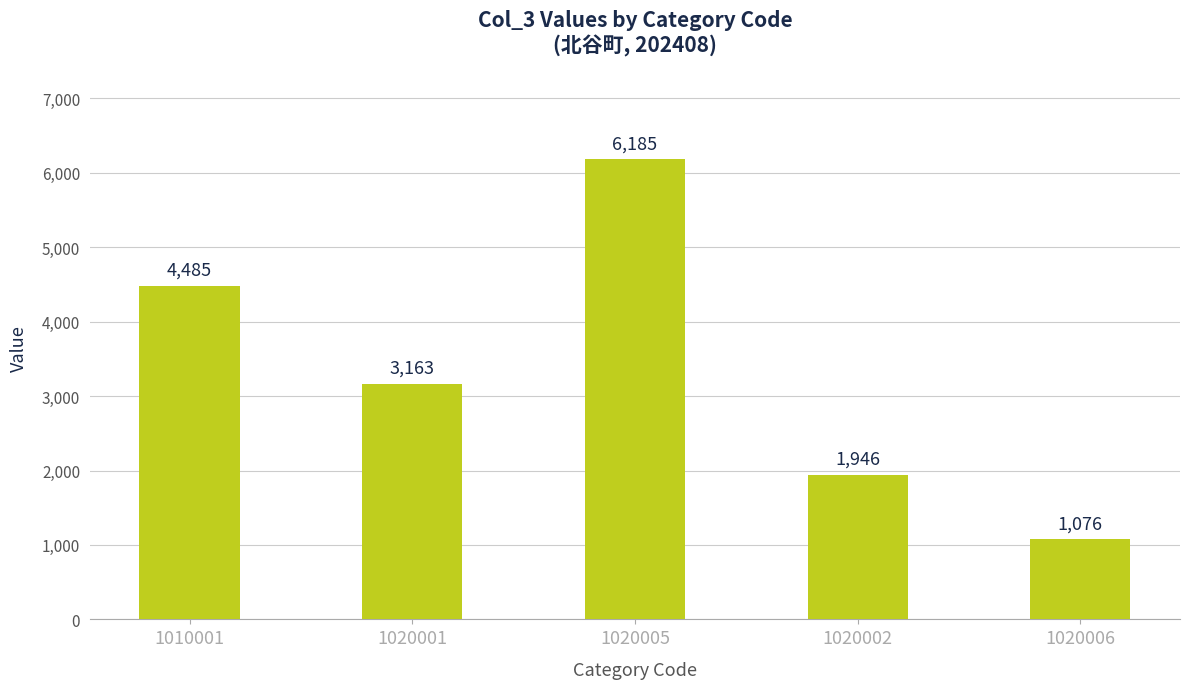

Reading left to right, transcribe all the data shown in this chart.

4485	3163	6185	1946	1076